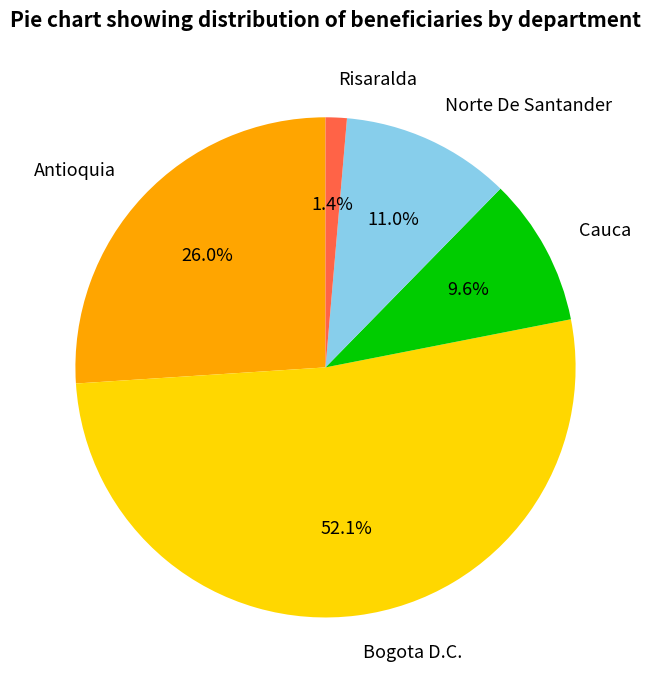

Which slice is the smallest?

Risaralda